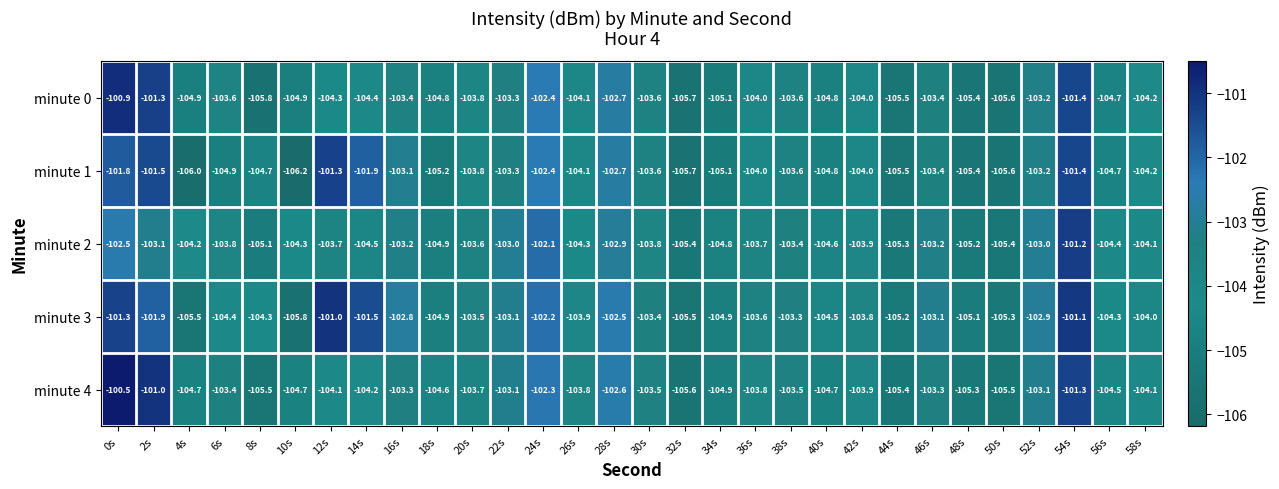

The minute 0 series shows -181.0 at 4s. True or false?

False